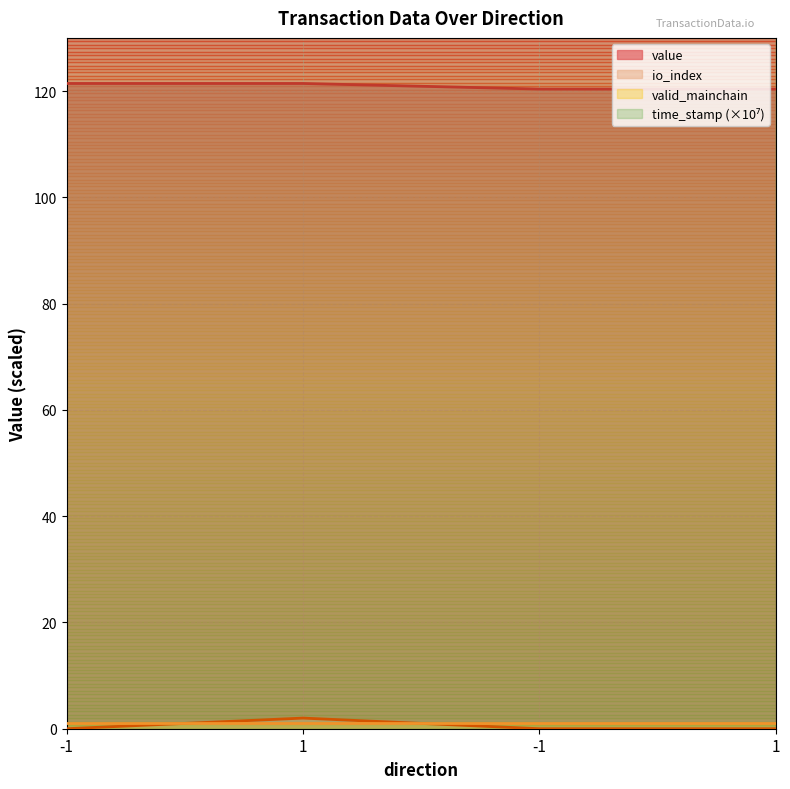

Is the value of io_index at 1 greater than the value of time_stamp at 1?

No